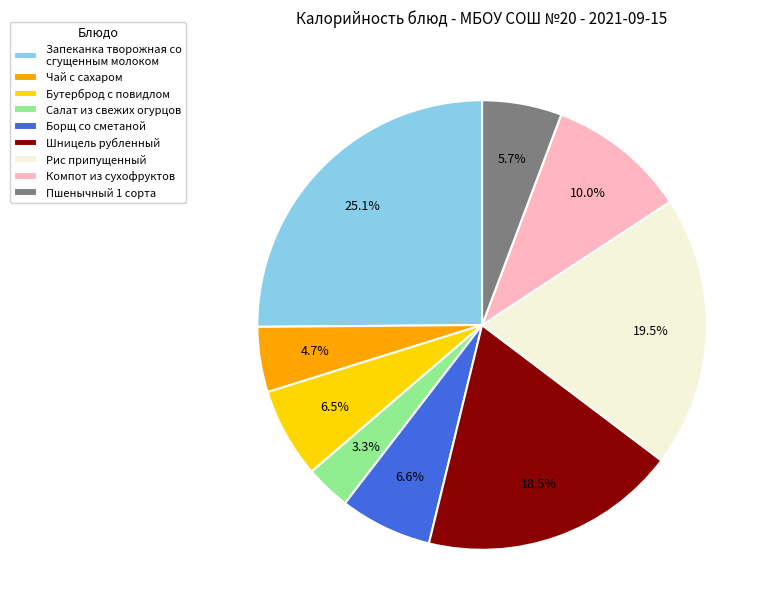

To the nearest percent, what is the average slice percentage?

11%